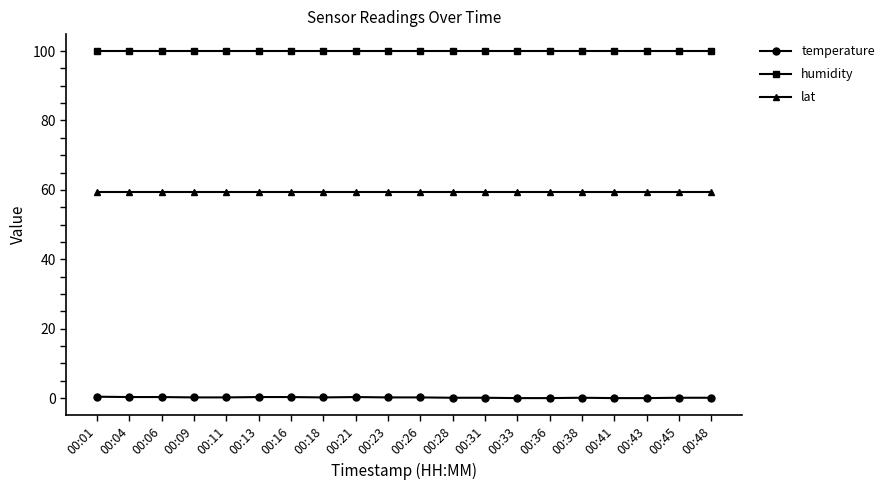

What is the difference between the temperature values at 00:09 and 00:36?

0.2